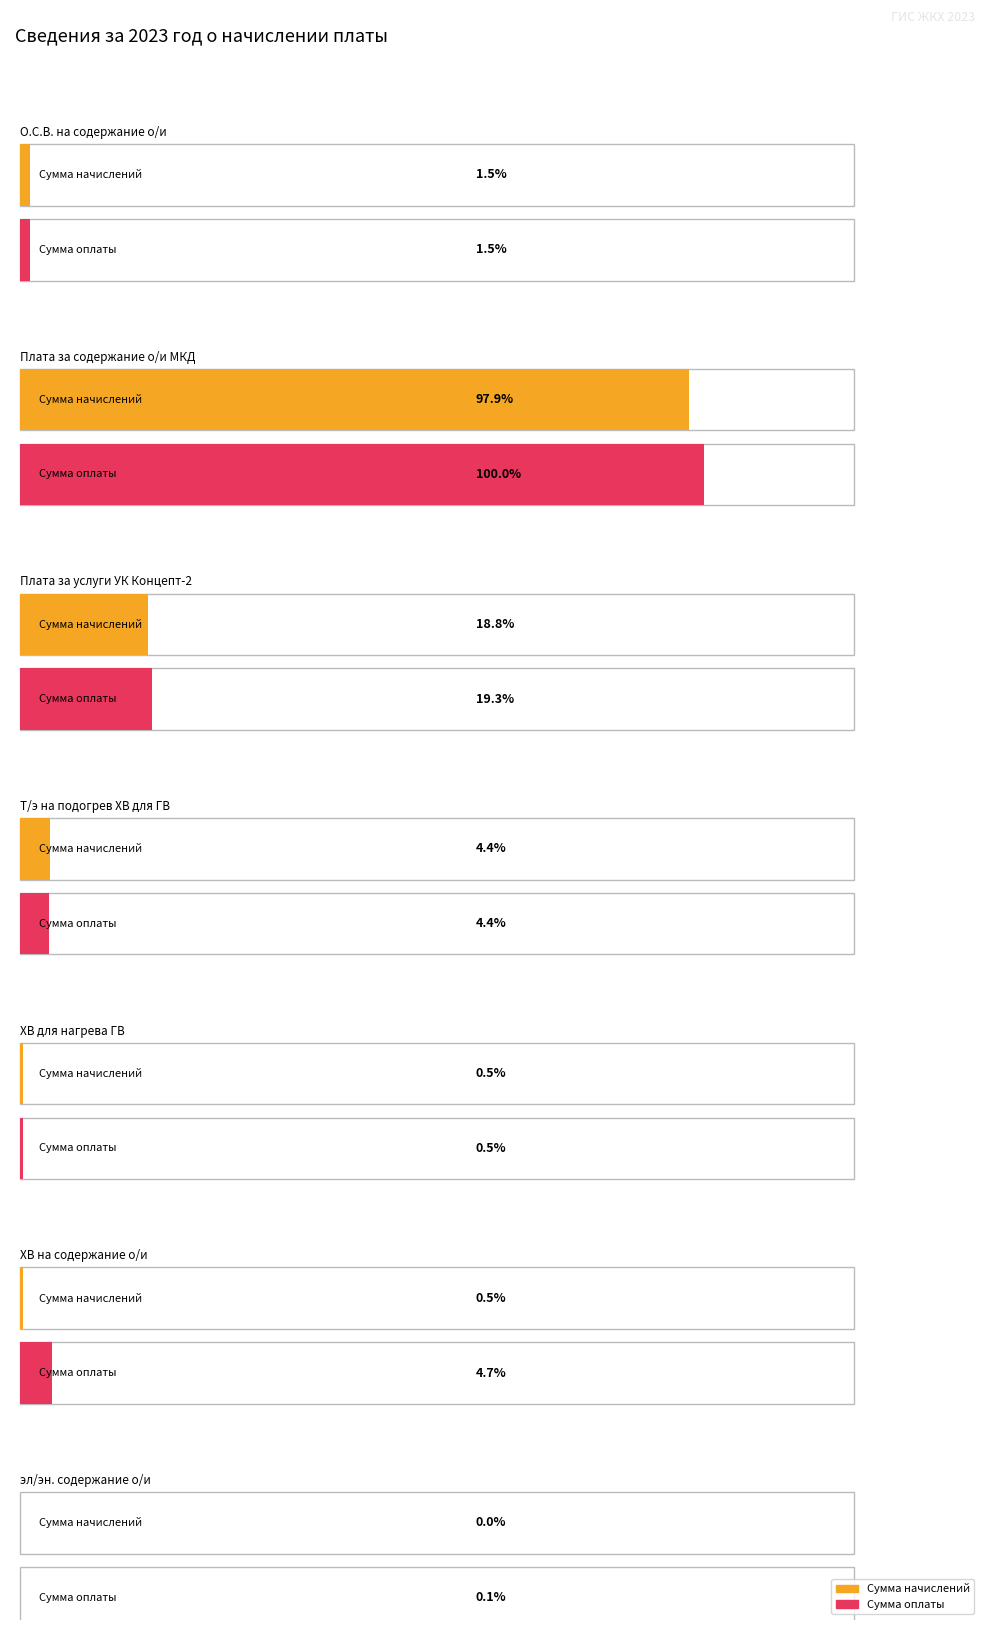

Which category has the highest value in the Сумма оплаты series?

Плата за содержание о/и МКД